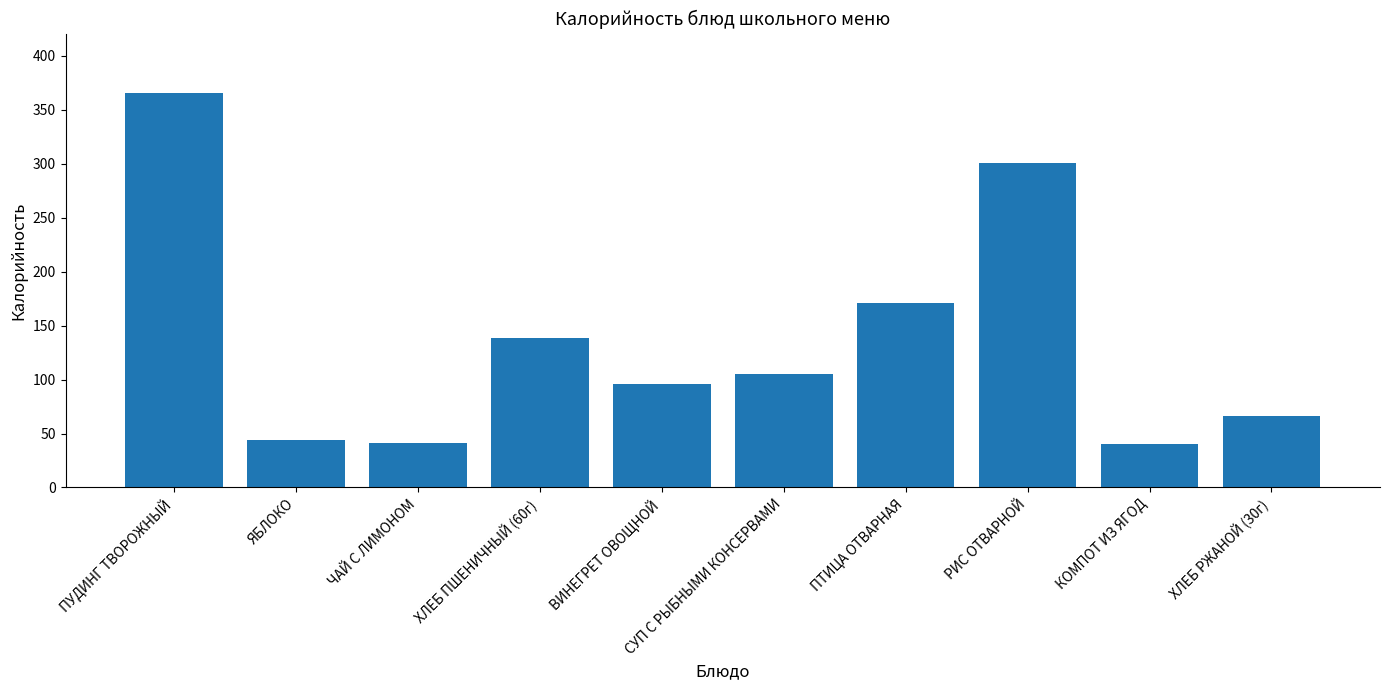

What is the difference between the values at РИС ОТВАРНОЙ and ПТИЦА ОТВАРНАЯ?

130.1